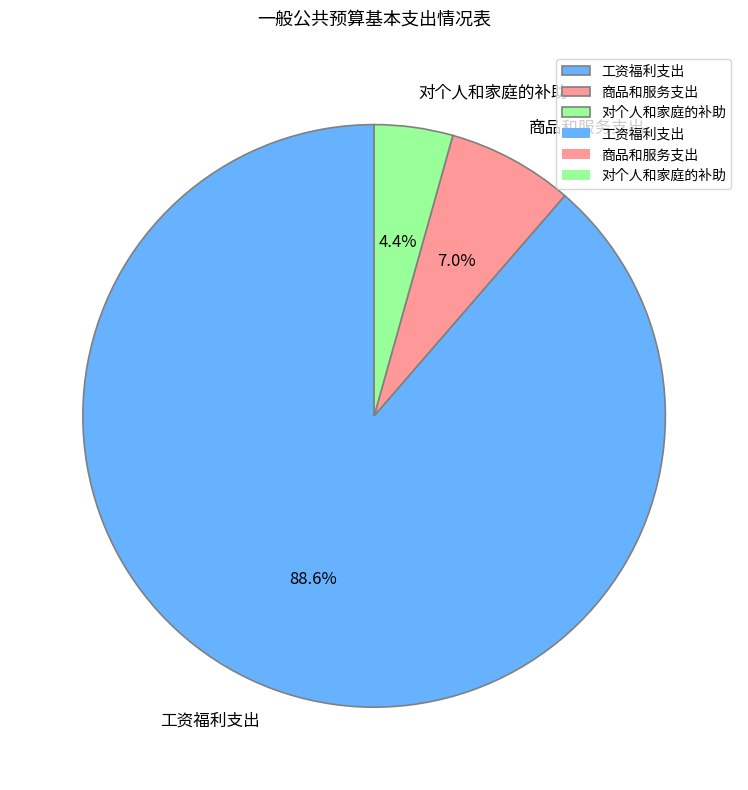

Which slice is the largest?

工资福利支出